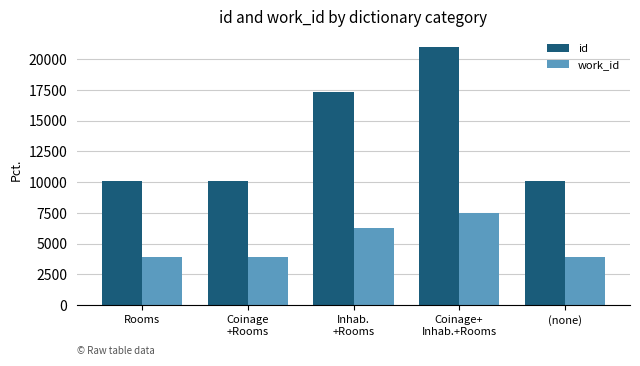

What position from the left is Coinage
+Rooms?

2